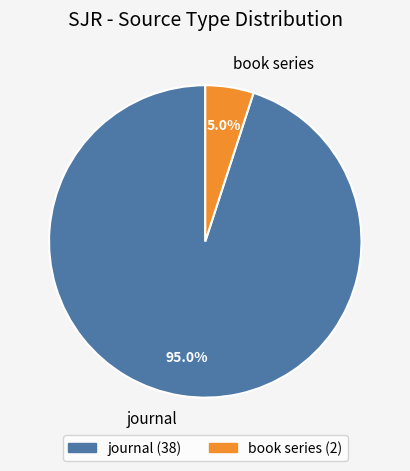

What is the majority slice?

journal